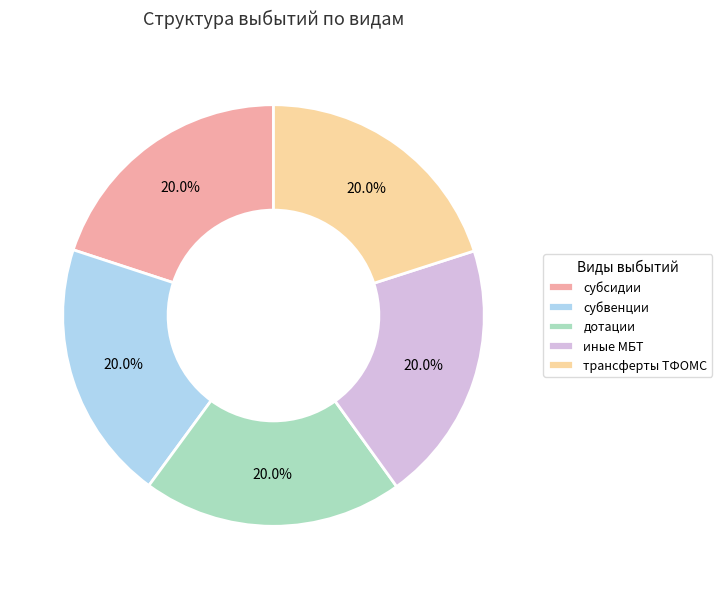

Approximately how many times larger is the value at субвенции compared to иные МБТ?

1.0